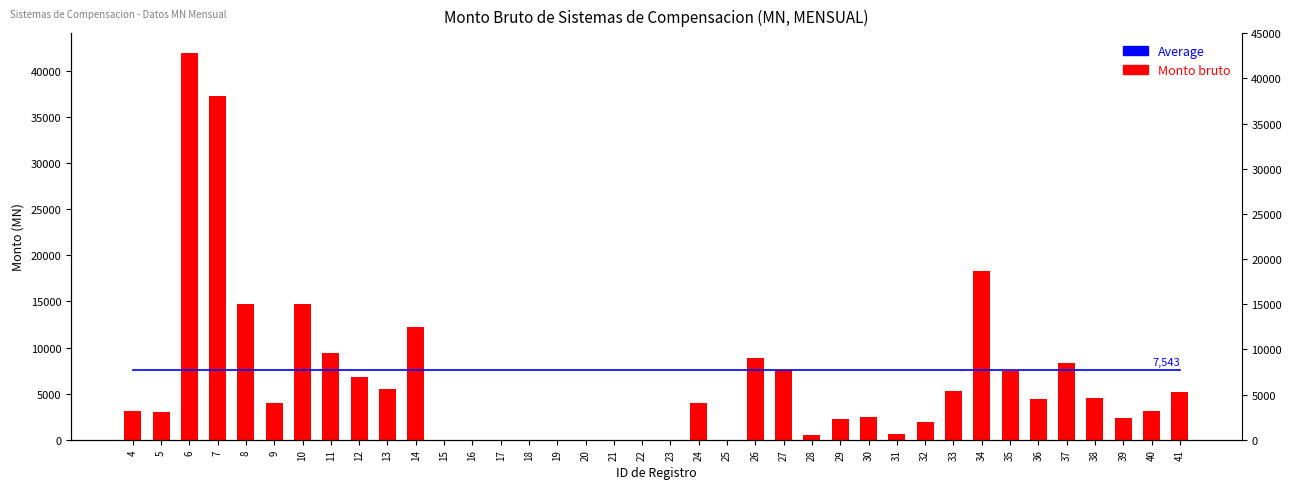

Reading left to right, transcribe all the data shown in this chart.

Average: 7543.0	7543.0	7543.0	7543.0	7543.0	7543.0	7543.0	7543.0	7543.0	7543.0	7543.0	7543.0	7543.0	7543.0	7543.0	7543.0	7543.0	7543.0	7543.0	7543.0	7543.0	7543.0	7543.0	7543.0	7543.0	7543.0	7543.0	7543.0	7543.0	7543.0	7543.0	7543.0	7543.0	7543.0	7543.0	7543.0	7543.0	7543.0
Monto bruto: 3116.0	2980.0	42000.0	37272.0	14721.6	4000.0	14696.0	9382.0	6798.6	5506.0	12200.0	0.0	0.0	0.0	0.0	0.0	0.0	0.0	0.0	0.0	3938.0	0.0	8892.0	7543.0	500.0	2209.5	2496.0	600.0	1894.9	5274.0	18300.0	7493.2	4386.0	8346.0	4570.0	2380.0	3170.0	5220.0